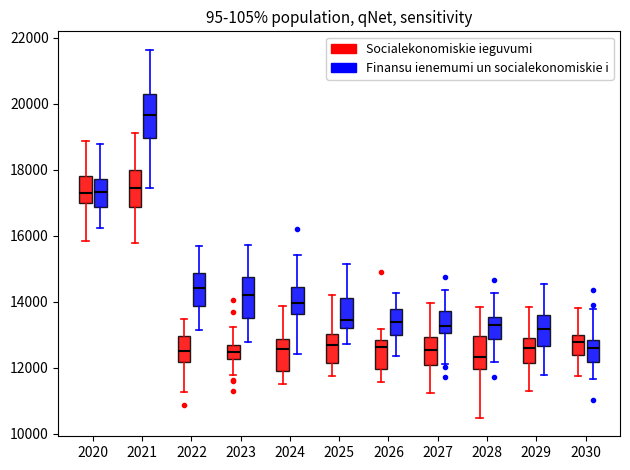

Reading left to right, transcribe this box plot: for each box, give where its median line is, the range the box spans, and where its two whiskers end, as read against the y-axis. The values are not printed on the chart, so give them approximately, as read against the axis.

2020 (Socialekonomiskie ieguvumi): median 17200, box 17000 to 17800, whiskers 15800 to 18800
2020 (Finansu ienemumi un socialekonomiskie i): median 17400, box 16800 to 17800, whiskers 16200 to 18800
2021 (Socialekonomiskie ieguvumi): median 17400, box 16800 to 18000, whiskers 15800 to 19200
2021 (Finansu ienemumi un socialekonomiskie i): median 19600, box 19000 to 20400, whiskers 17400 to 21600
2022 (Socialekonomiskie ieguvumi): median 12600, box 12200 to 13000, whiskers 11200 to 13400
2022 (Finansu ienemumi un socialekonomiskie i): median 14400, box 13800 to 14800, whiskers 13200 to 15600
2023 (Socialekonomiskie ieguvumi): median 12400, box 12200 to 12600, whiskers 11800 to 13200
2023 (Finansu ienemumi un socialekonomiskie i): median 14200, box 13600 to 14800, whiskers 12800 to 15800
2024 (Socialekonomiskie ieguvumi): median 12600, box 11800 to 12800, whiskers 11400 to 13800
2024 (Finansu ienemumi un socialekonomiskie i): median 14000, box 13600 to 14400, whiskers 12400 to 15400
2025 (Socialekonomiskie ieguvumi): median 12600, box 12200 to 13000, whiskers 11800 to 14200
2025 (Finansu ienemumi un socialekonomiskie i): median 13400, box 13200 to 14200, whiskers 12600 to 15200
2026 (Socialekonomiskie ieguvumi): median 12600, box 12000 to 12800, whiskers 11600 to 13200
2026 (Finansu ienemumi un socialekonomiskie i): median 13400, box 13000 to 13800, whiskers 12400 to 14200
2027 (Socialekonomiskie ieguvumi): median 12600, box 12000 to 13000, whiskers 11200 to 14000
2027 (Finansu ienemumi un socialekonomiskie i): median 13200, box 13000 to 13800, whiskers 12200 to 14400
2028 (Socialekonomiskie ieguvumi): median 12400, box 12000 to 13000, whiskers 10400 to 13800
2028 (Finansu ienemumi un socialekonomiskie i): median 13200, box 12800 to 13600, whiskers 12200 to 14200
2029 (Socialekonomiskie ieguvumi): median 12600, box 12200 to 13000, whiskers 11200 to 13800
2029 (Finansu ienemumi un socialekonomiskie i): median 13200, box 12600 to 13600, whiskers 11800 to 14600
2030 (Socialekonomiskie ieguvumi): median 12800, box 12400 to 13000, whiskers 11800 to 13800
2030 (Finansu ienemumi un socialekonomiskie i): median 12600, box 12200 to 12800, whiskers 11600 to 13800